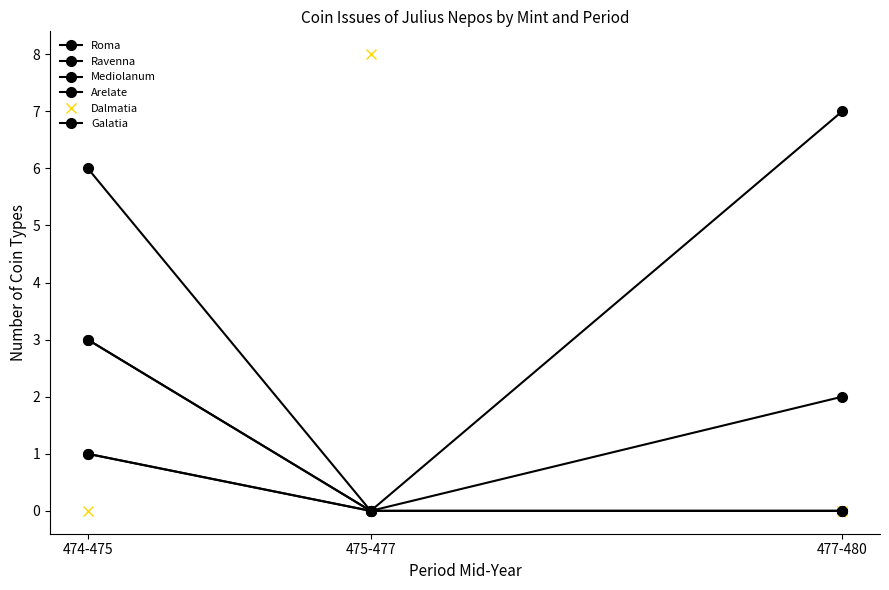

Which category has the lowest value in the Galatia series?

475-477